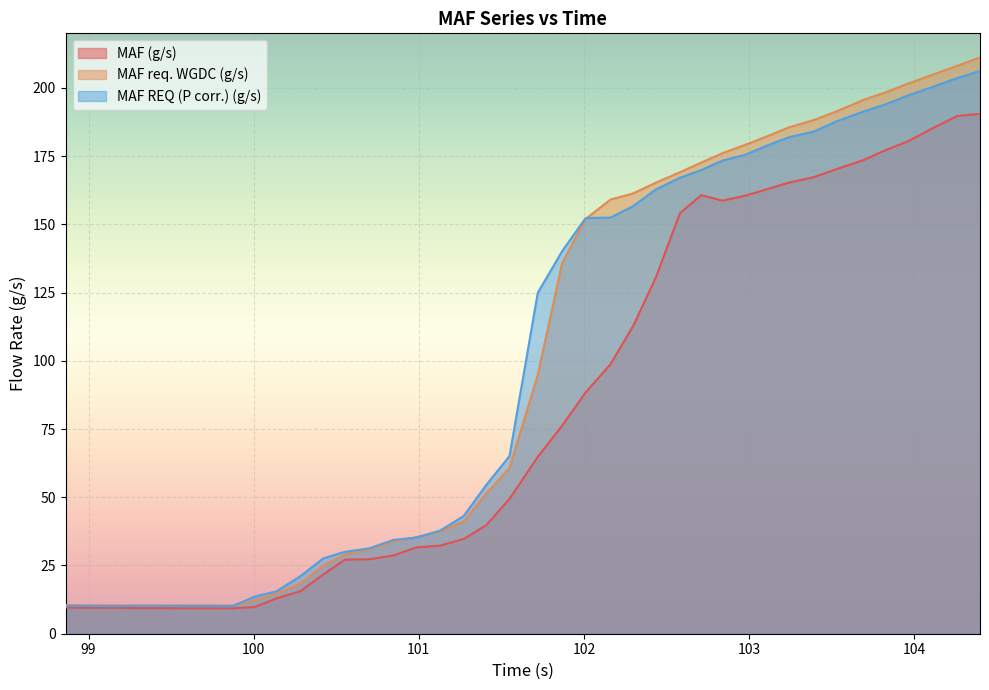

How many lines are shown in the chart?

3